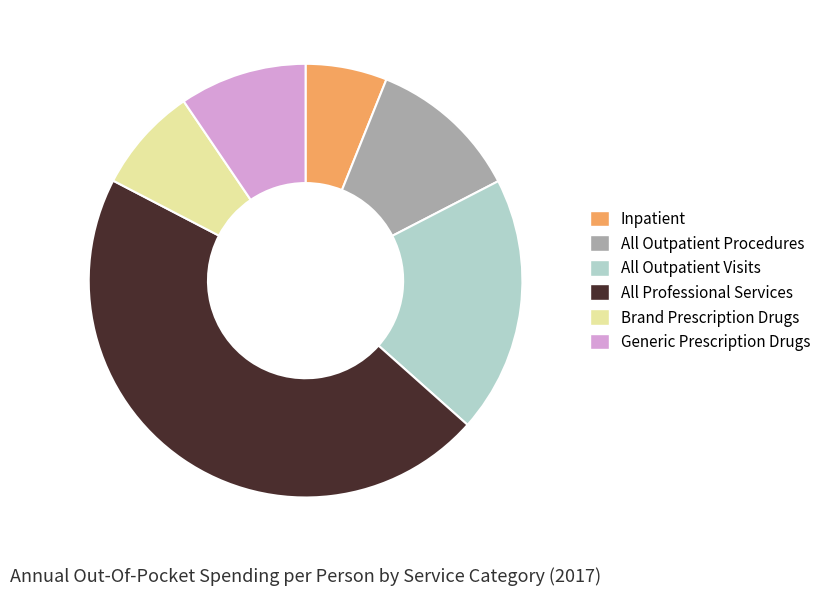

What is the smallest slice in the pie chart?

Inpatient